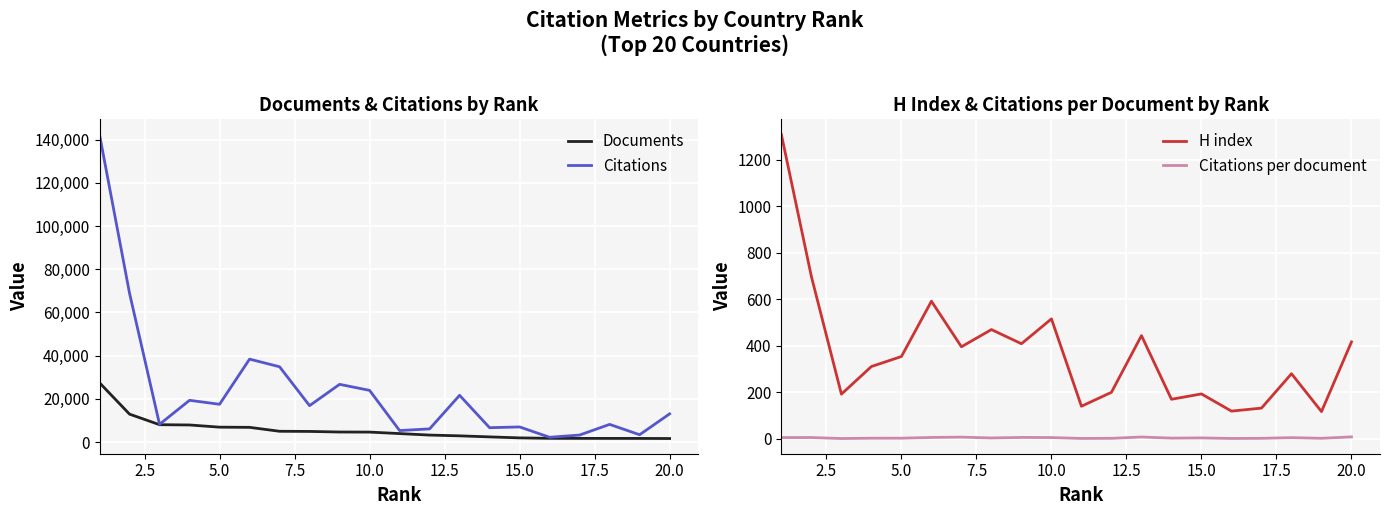

Which series has the largest total across all categories?

Citations